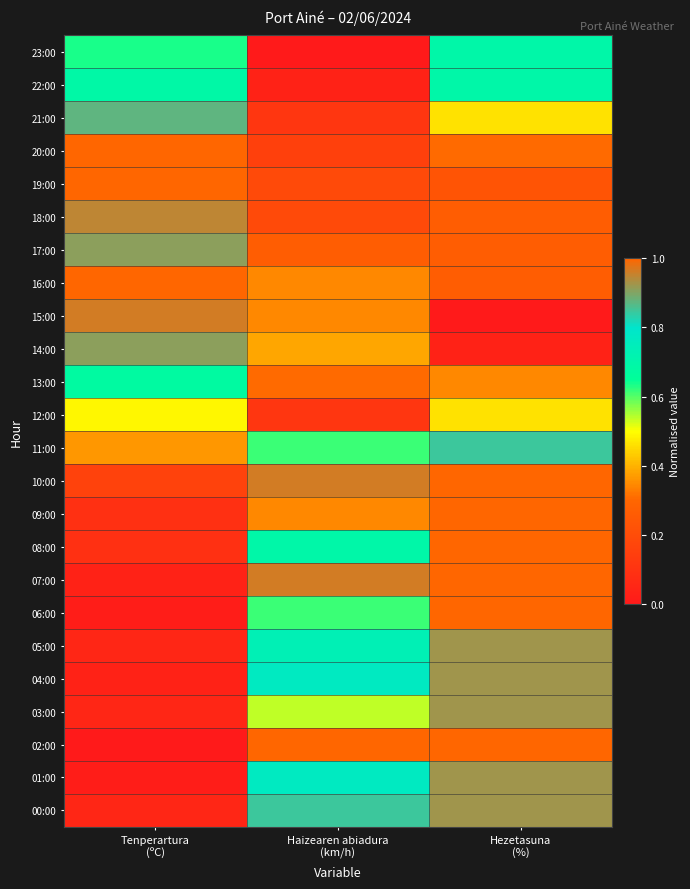

What is the maximum value shown in the chart?

1.0